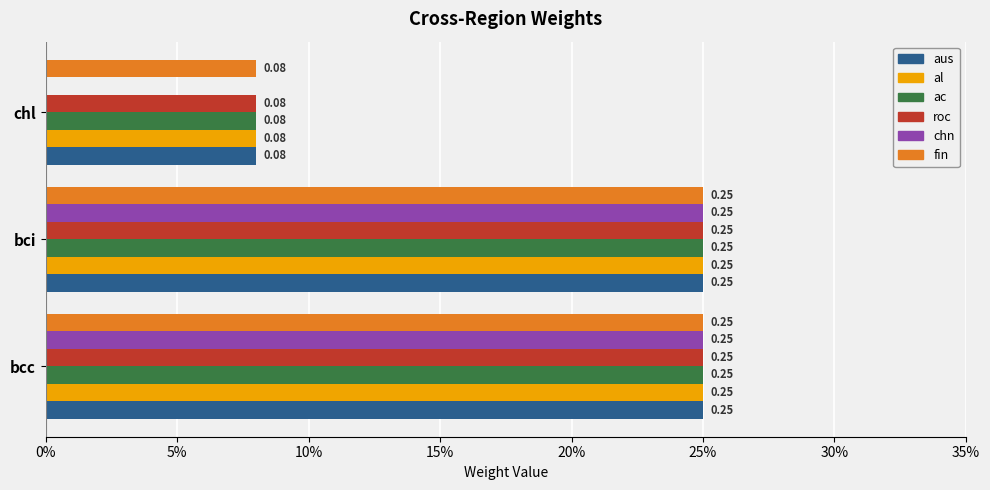

Which series has the widest spread of values?

chn